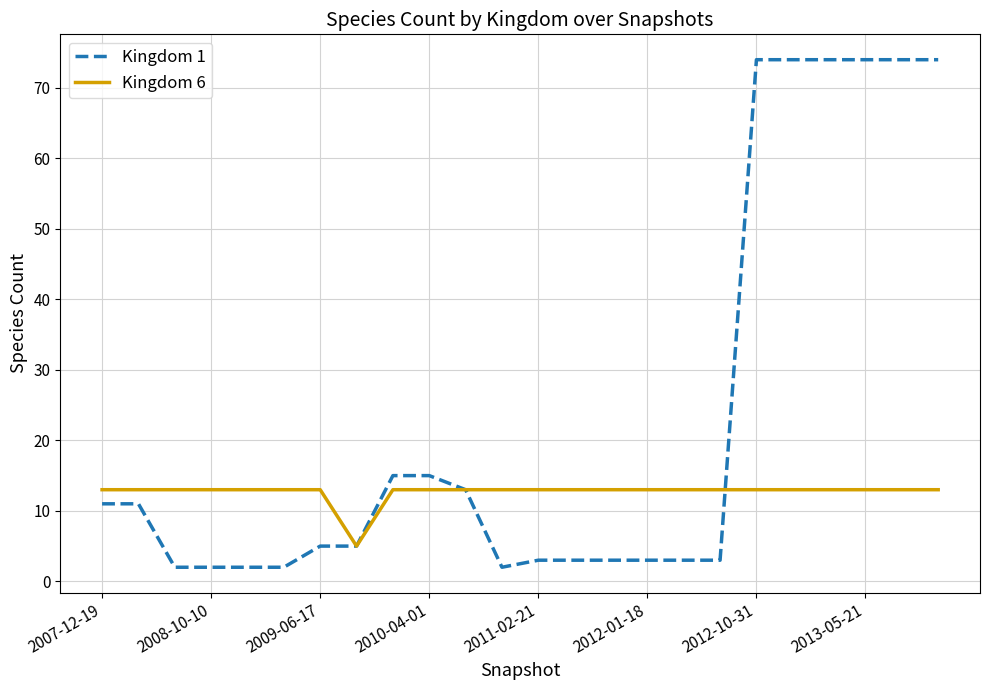

Which series has the largest total across all categories?

Kingdom 1